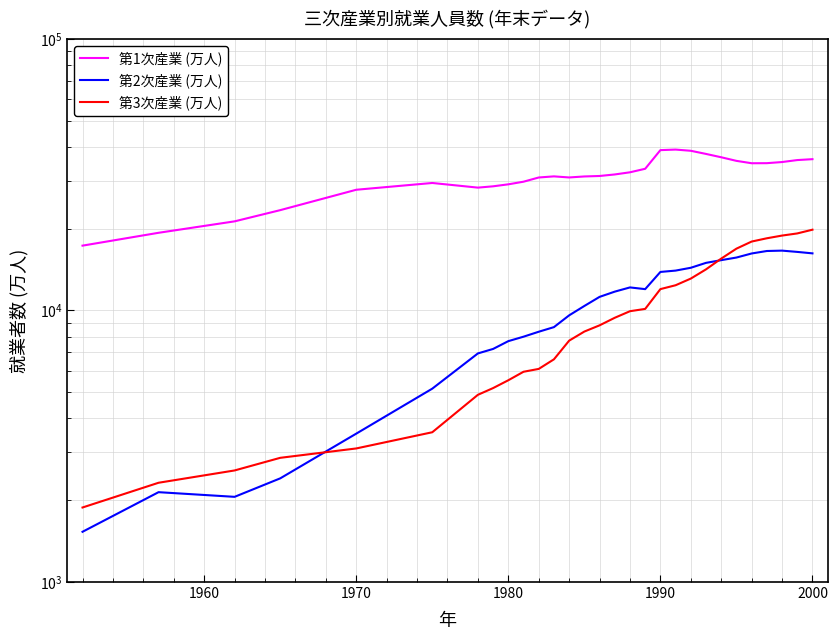

In 第1次産業 (万人), how many points are lower than both neighbors (excluding endpoints)?

3